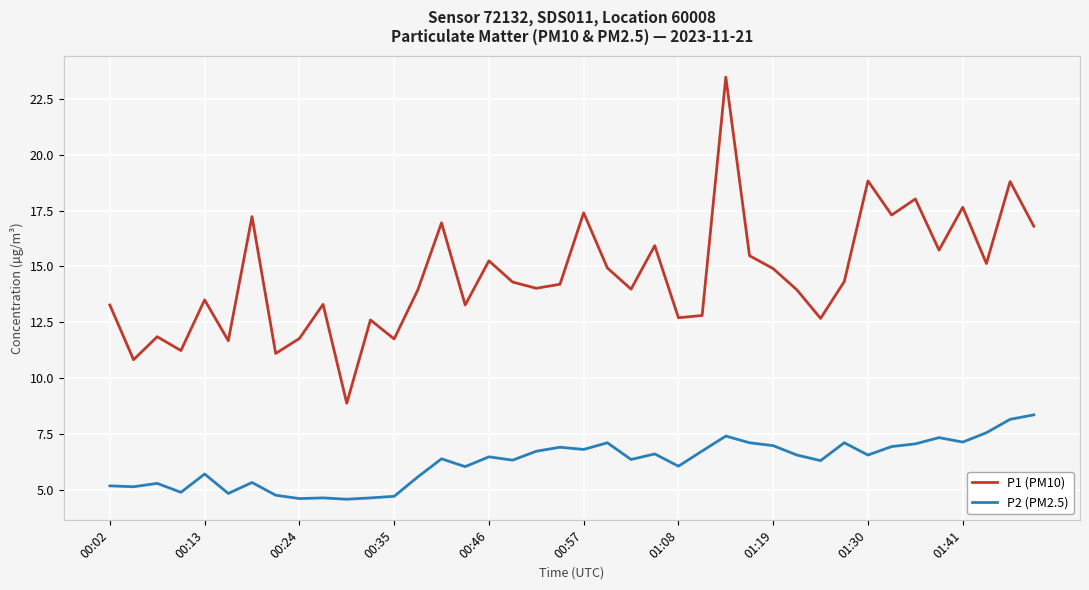

What is the minimum value shown in the chart?

4.6